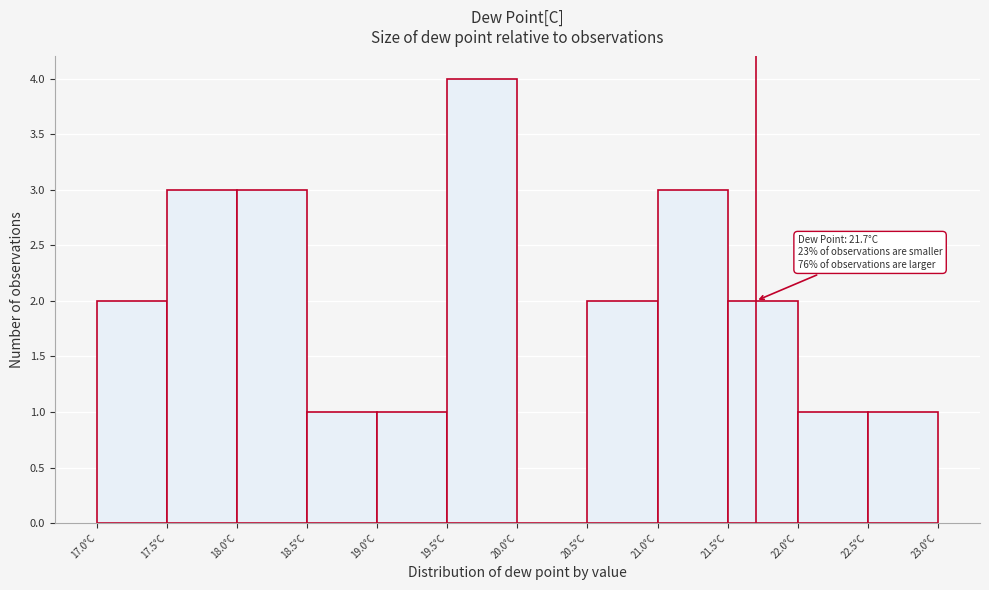

Over which range of the x-axis is the bar tallest?

19.5 to 20.0